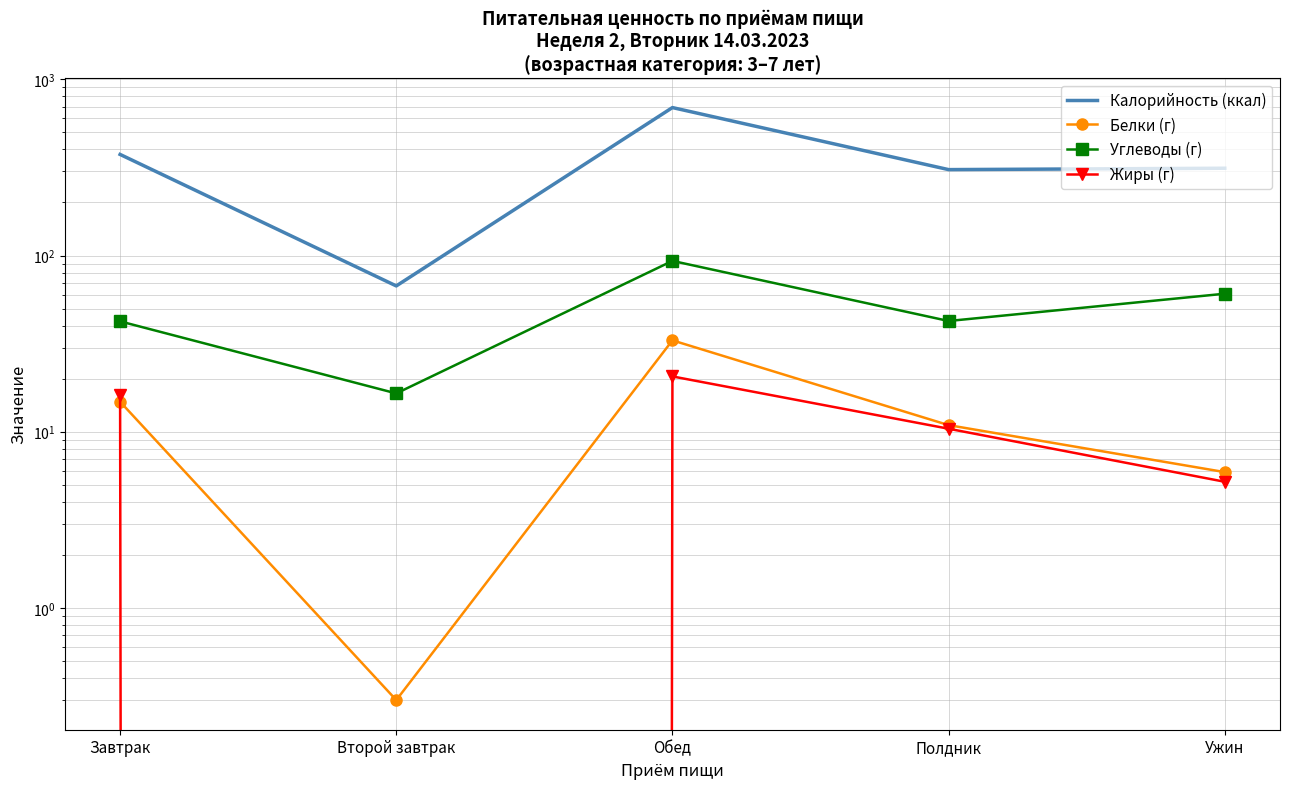

Is it true that Жиры (г) equals 16.2 at Завтрак?

True